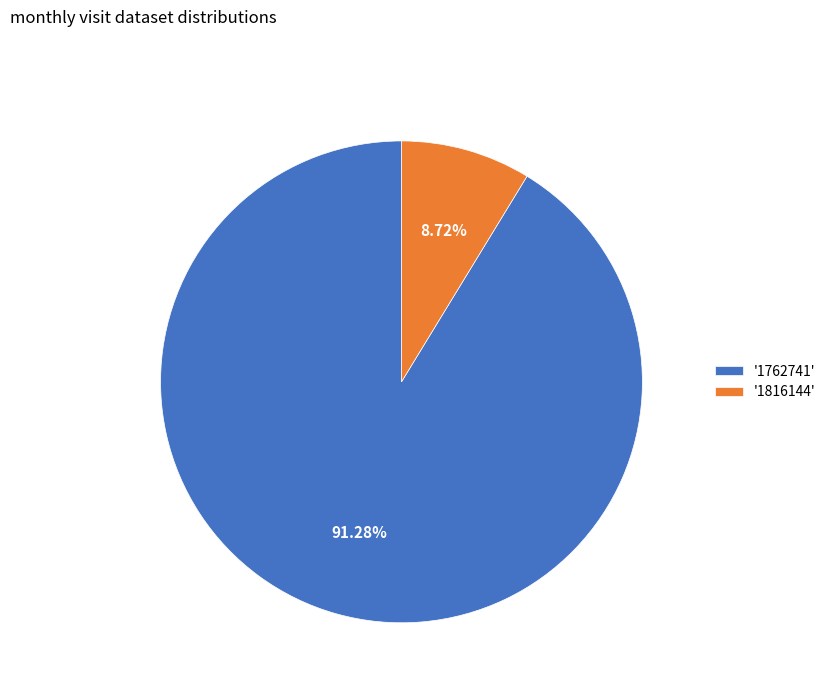

Count the number of slices in the pie.

2